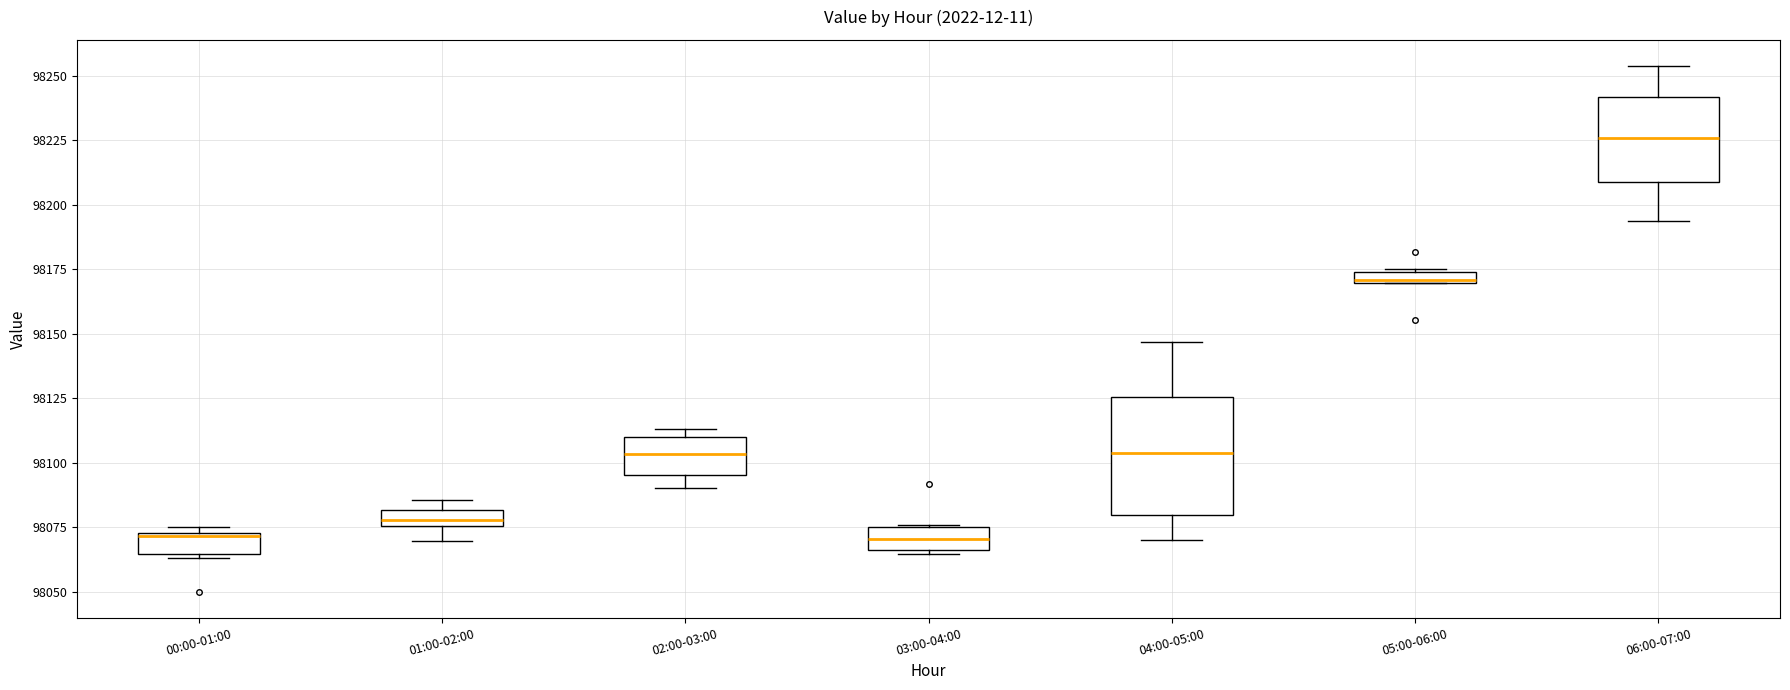

Where is the upper edge of the box for 01:00-02:00 on the y-axis? The values are not printed on the chart, so give them approximately, as read against the axis.

98080